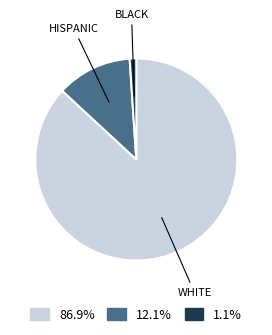

Is there any slice that represents more than half of the pie?

Yes